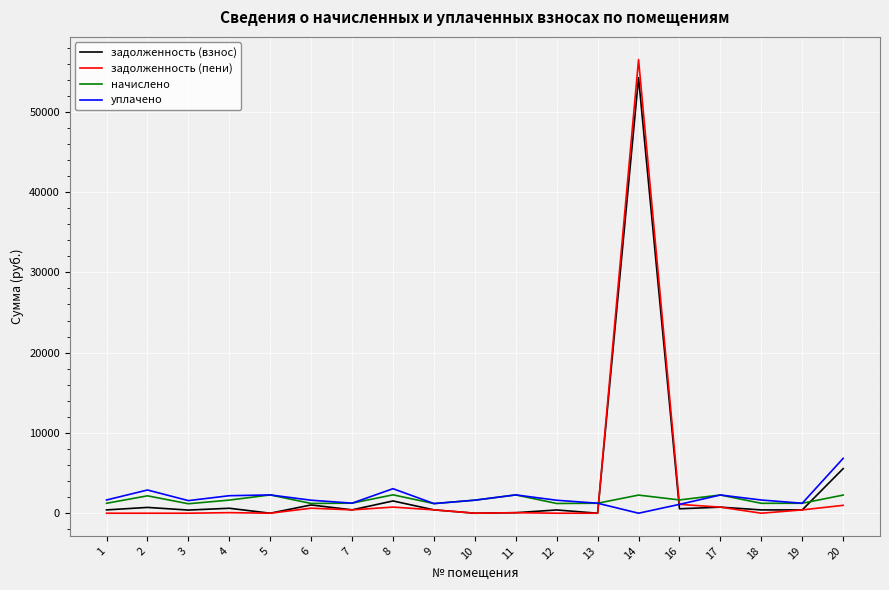

At which category is the sum across all series the highest?

14